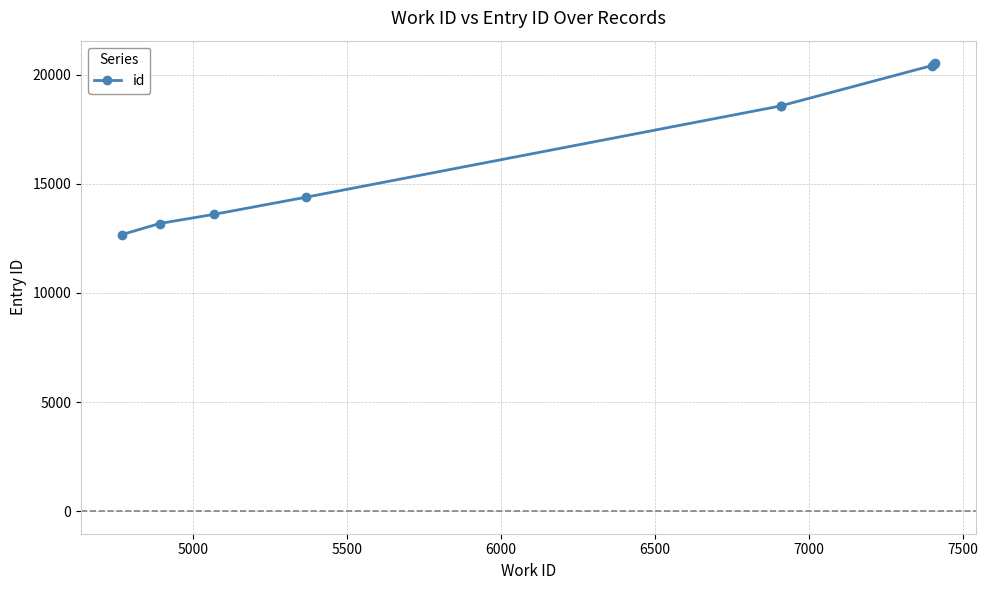

How many lines are shown in the chart?

1